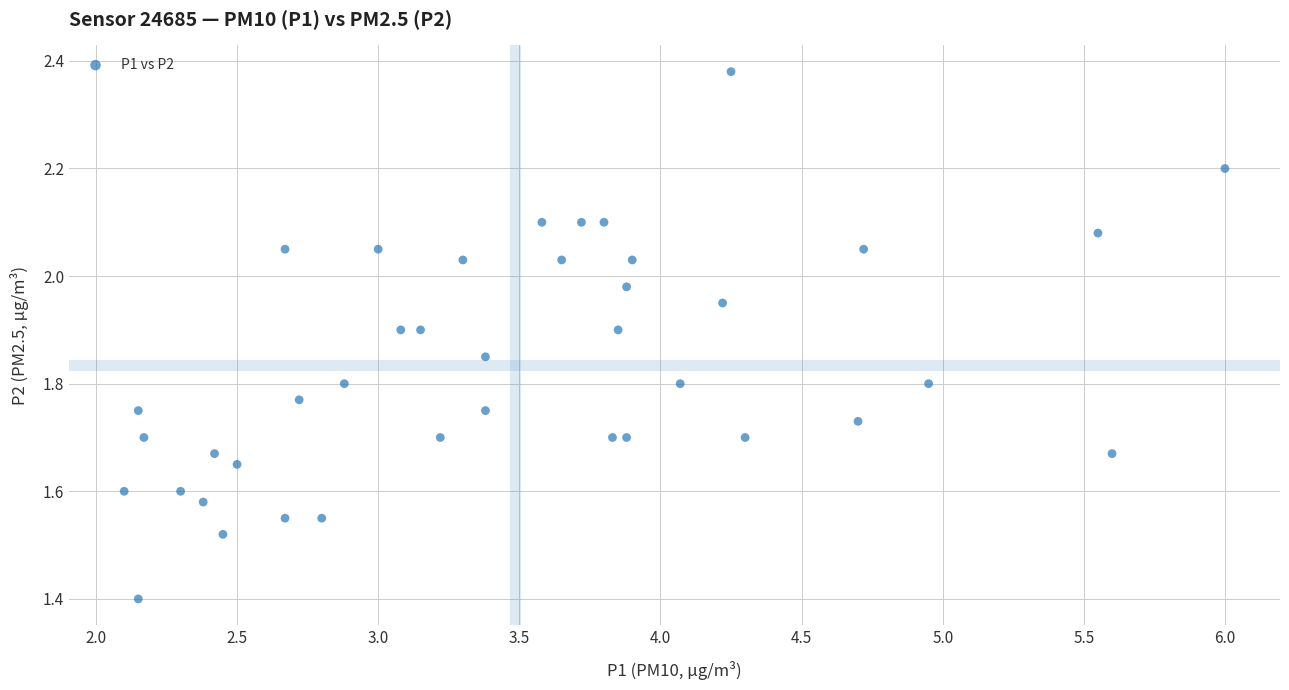

What Y value in the scatter plot is closest to 1?

1.4